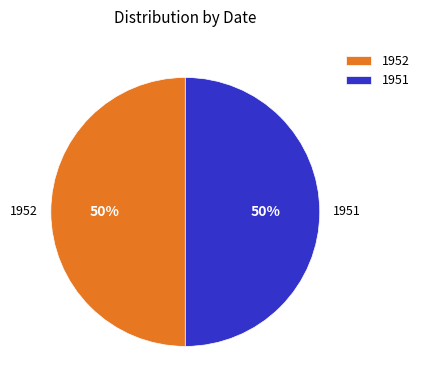

The 1952 slice represents 50% of the pie. True or false?

True